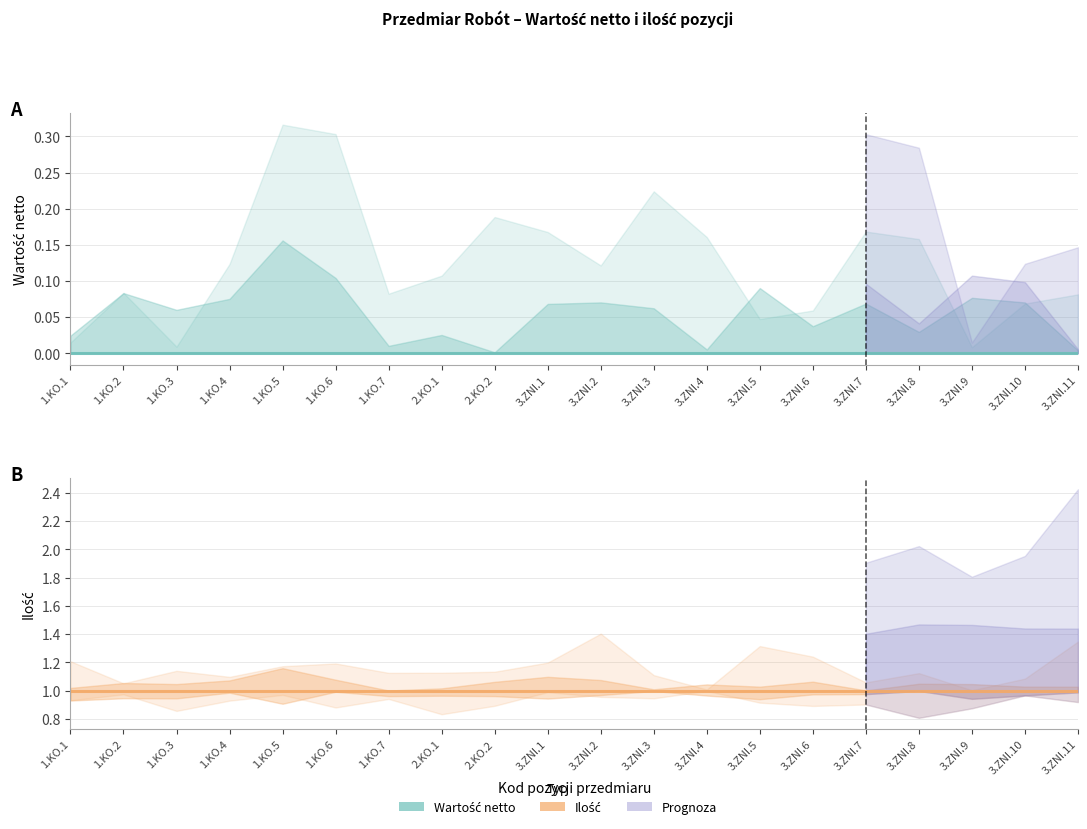

What position from the left is 1.KO.2?

2